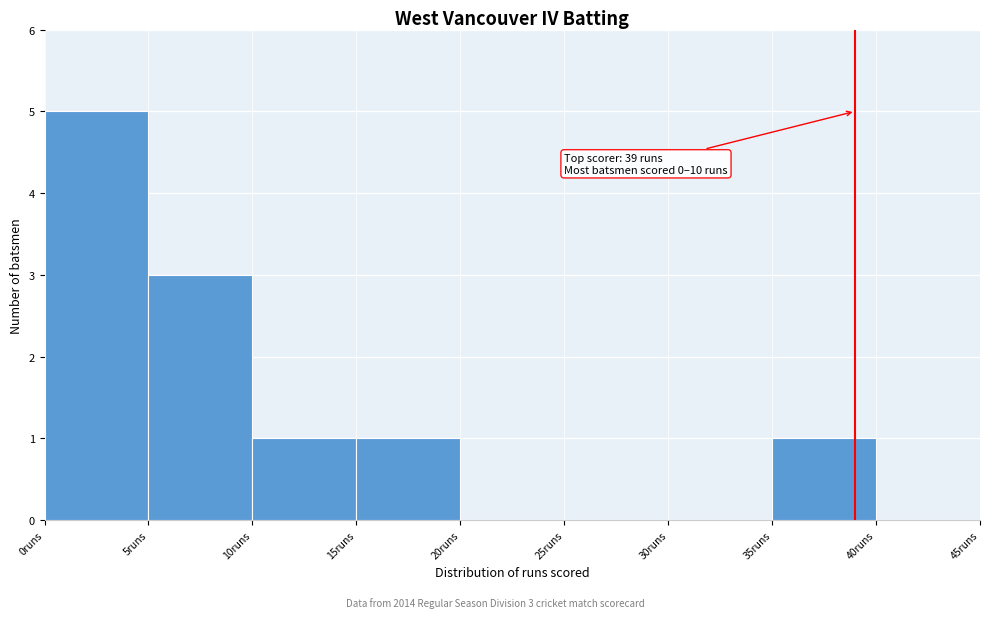

Which range on the x-axis has the tallest bar?

0 to 5